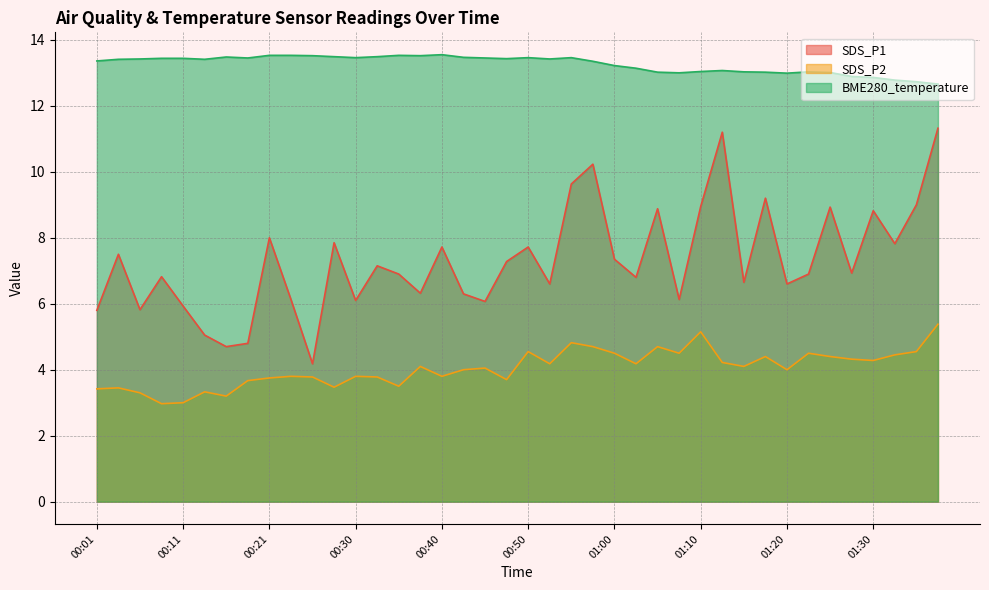

True or false: BME280_temperature has a value of 13.0 at 01:25.

True